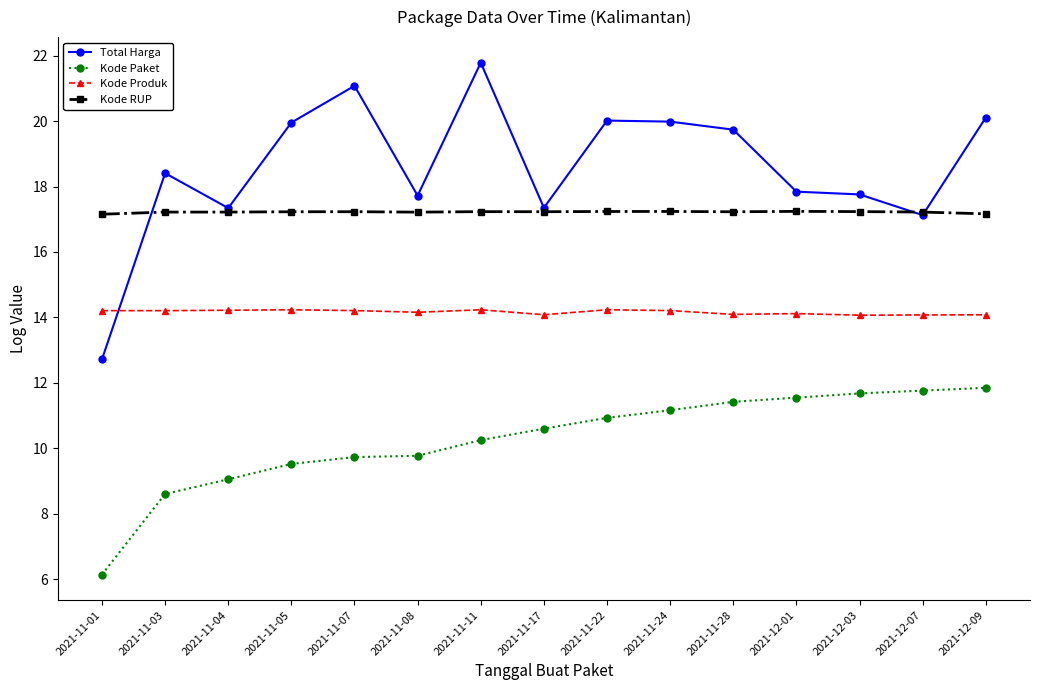

True or false: Total Harga and Kode RUP cross at least once.

True